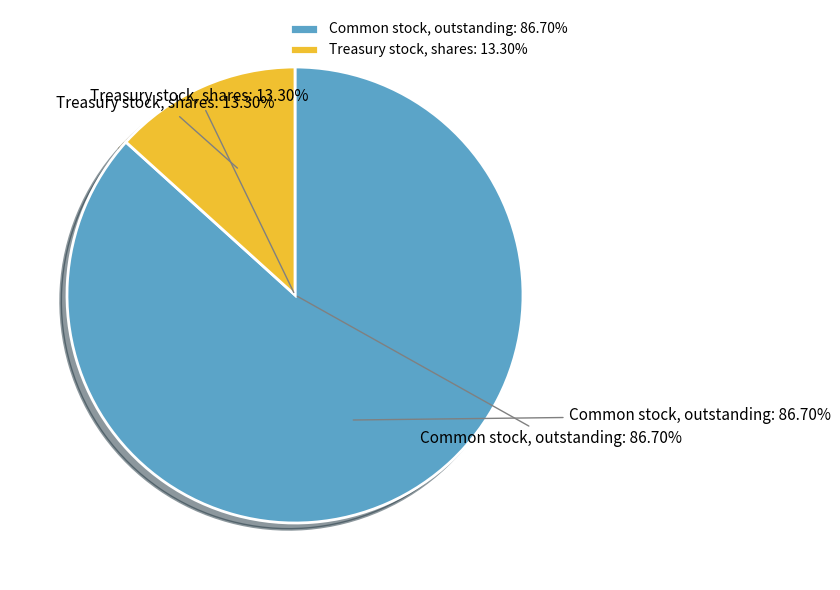

Which category has the biggest portion of the pie?

Common stock, outstanding